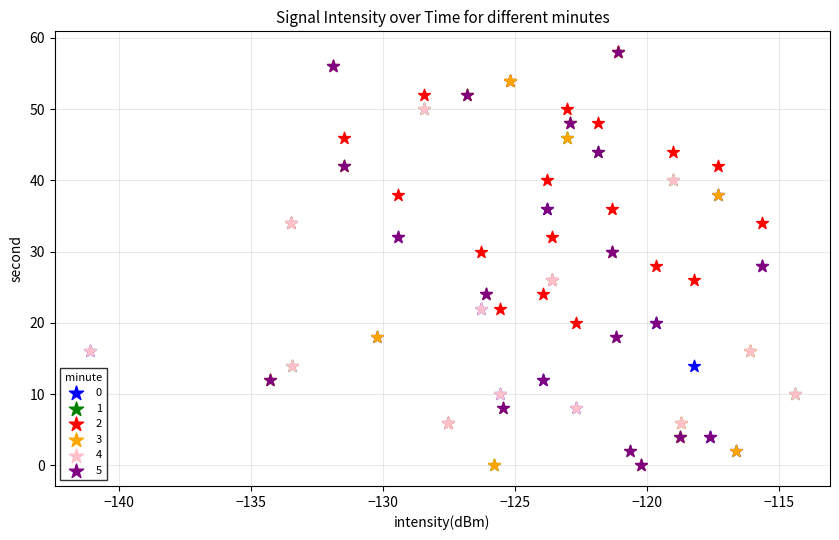

What are all the series names shown in the legend?

0, 1, 2, 3, 4, 5